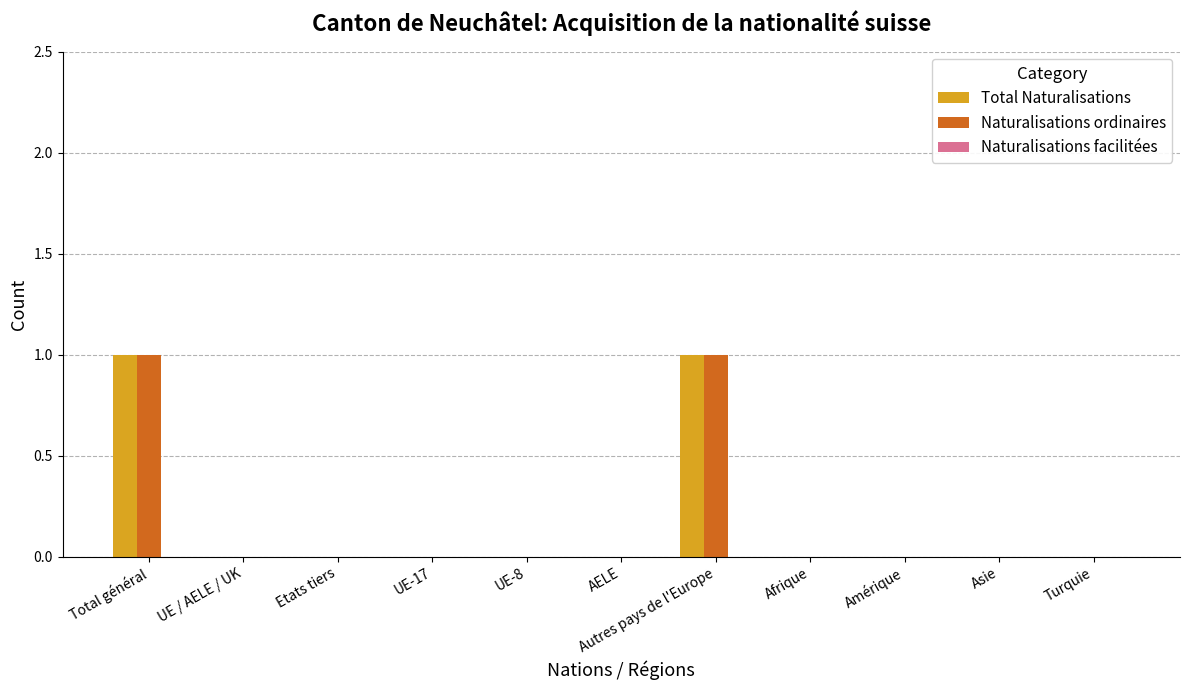

Is it true that Naturalisations ordinaires equals 1 at Asie?

False